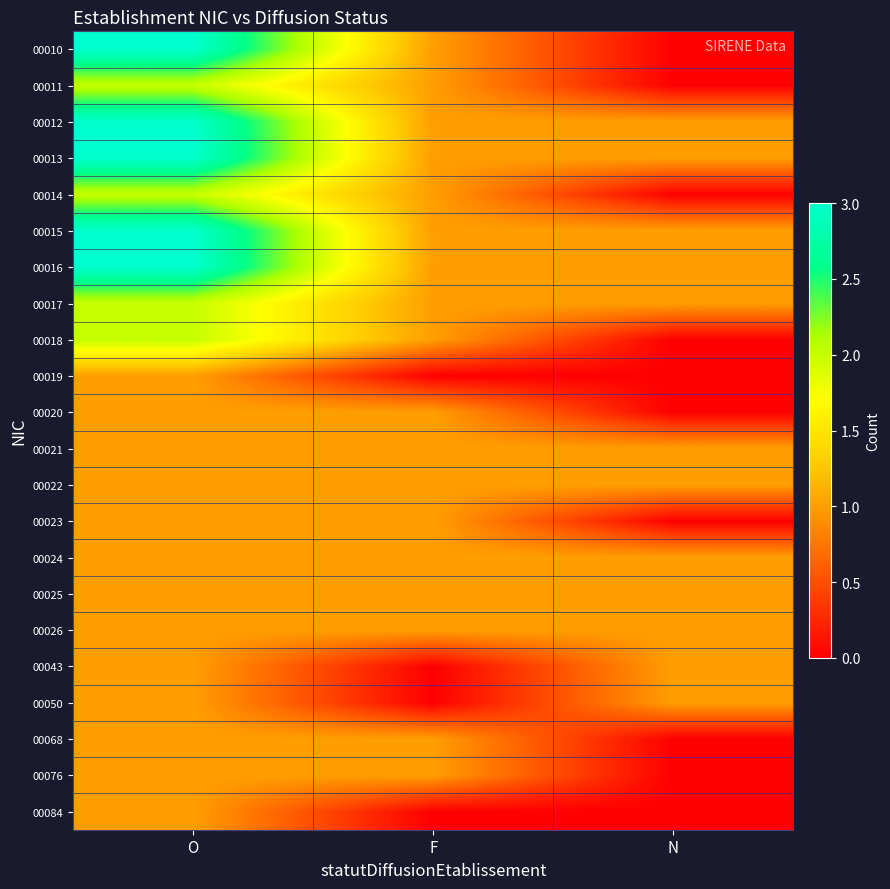

Reading left to right, transcribe all the data shown in this chart.

00010: O=3	F=1	N=0
00011: O=2	F=1	N=0
00012: O=3	F=1	N=1
00013: O=3	F=1	N=1
00014: O=2	F=1	N=0
00015: O=3	F=1	N=1
00016: O=3	F=1	N=1
00017: O=2	F=1	N=1
00018: O=2	F=1	N=0
00019: O=1	F=0	N=0
00020: O=1	F=1	N=0
00021: O=1	F=1	N=1
00022: O=1	F=1	N=1
00023: O=1	F=1	N=0
00024: O=1	F=1	N=1
00025: O=1	F=1	N=1
00026: O=1	F=1	N=1
00043: O=1	F=0	N=1
00050: O=1	F=0	N=1
00068: O=1	F=1	N=0
00076: O=1	F=1	N=0
00084: O=1	F=0	N=0